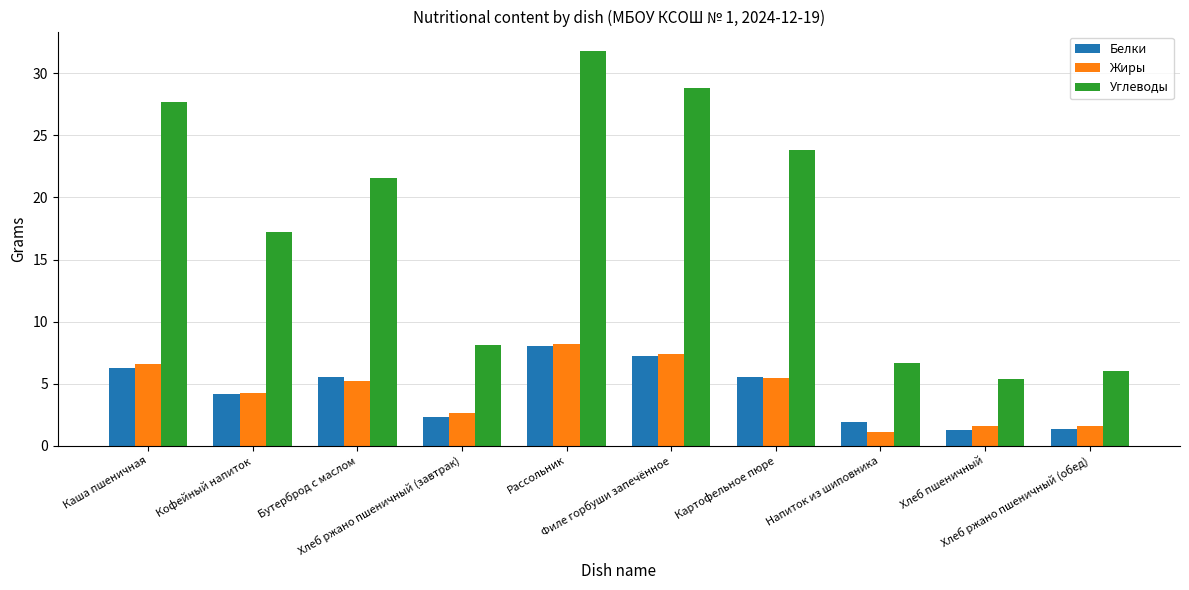

How many data points in Жиры are less than 5?

5